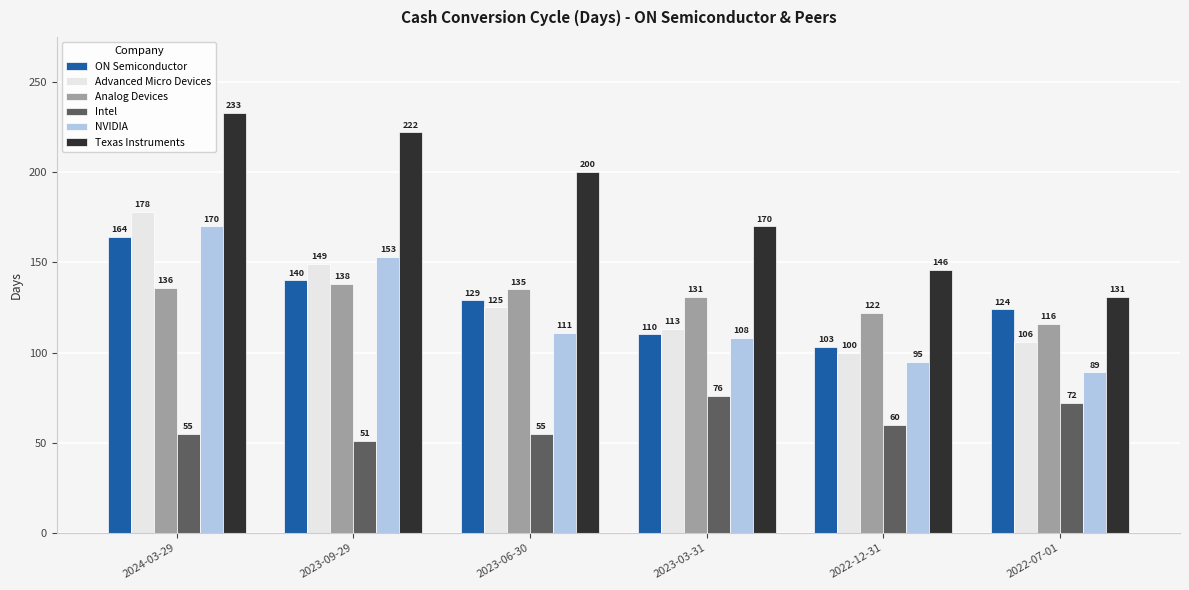

What is the difference between the maximum and minimum values in the NVIDIA series?

81